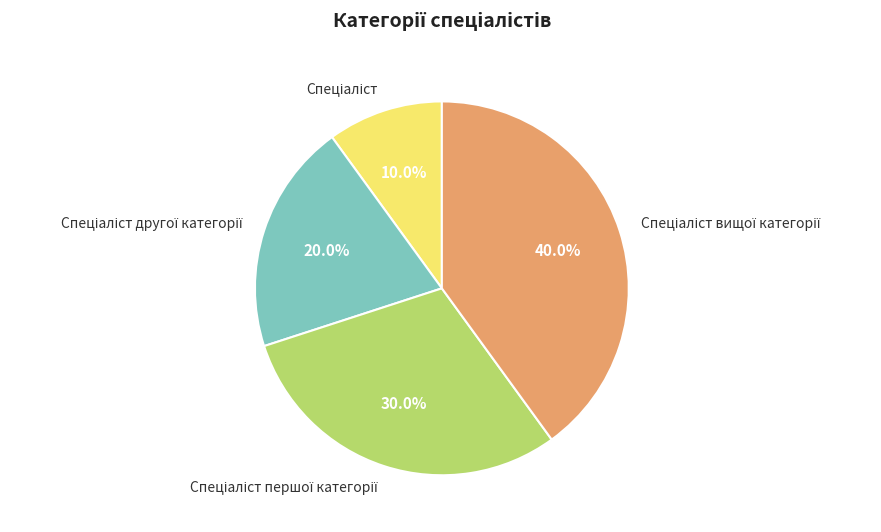

Does any single category account for the majority?

No